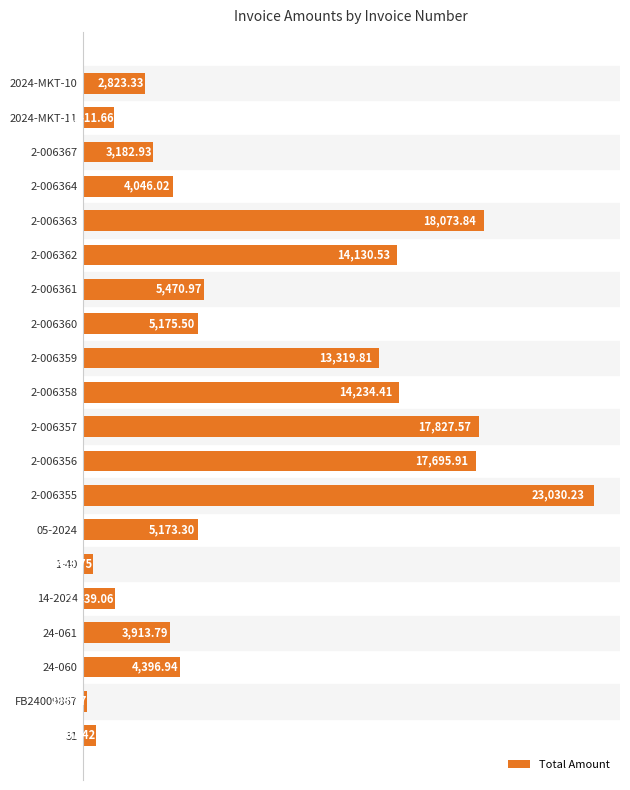

At which category does the chart reach its minimum across all series?

FB24009867